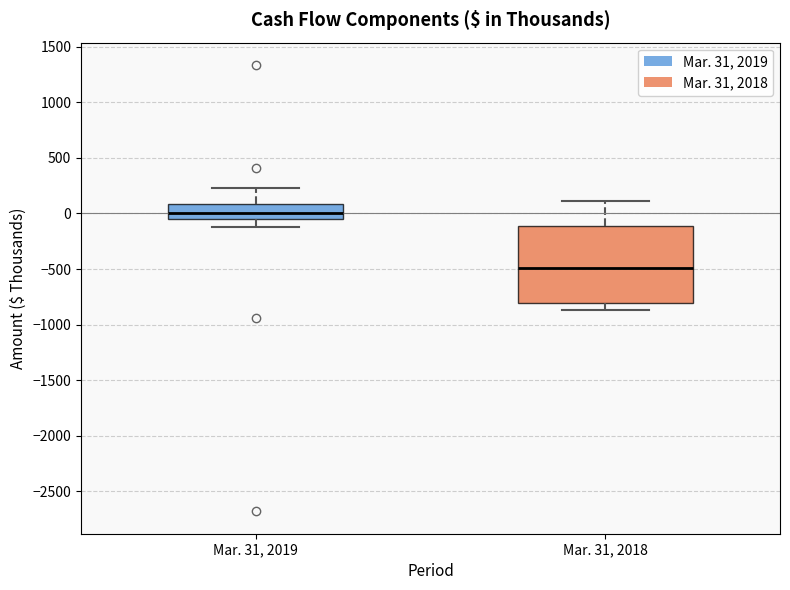

Which box's median line is the highest?

Mar. 31, 2019